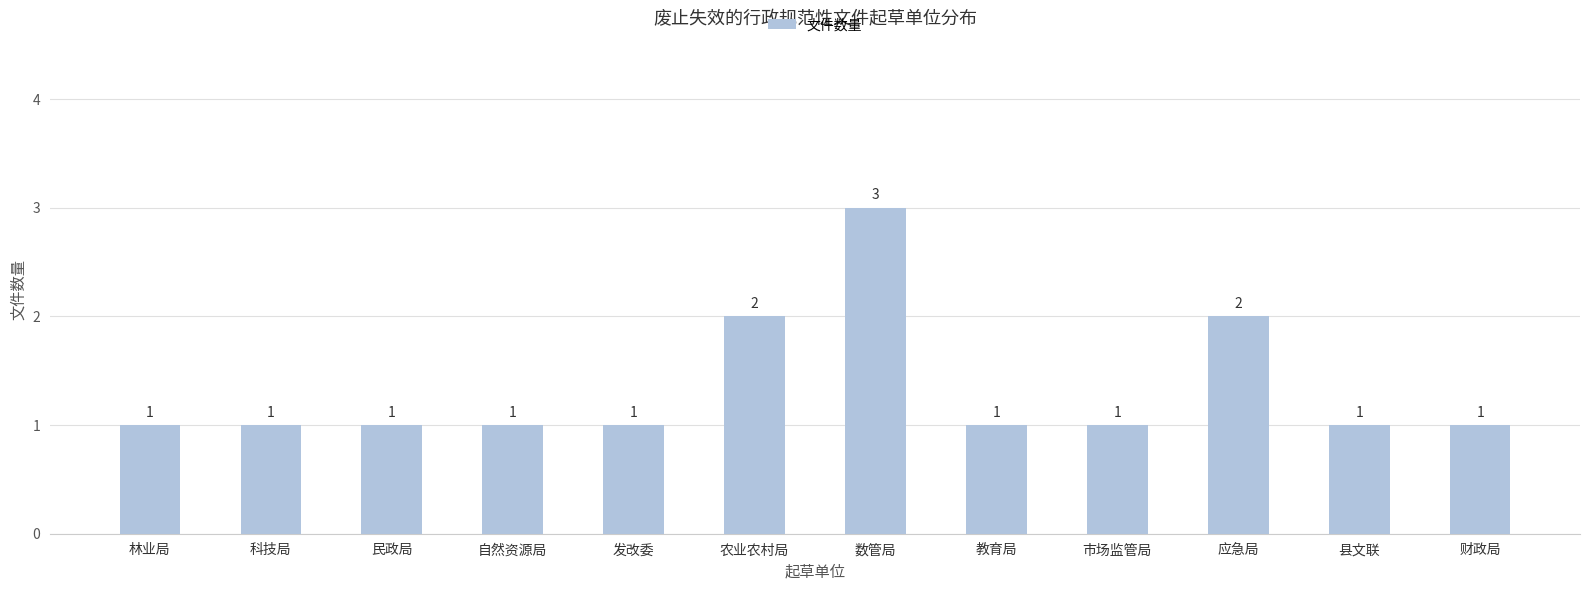

What is the difference between the second highest and minimum values?

1